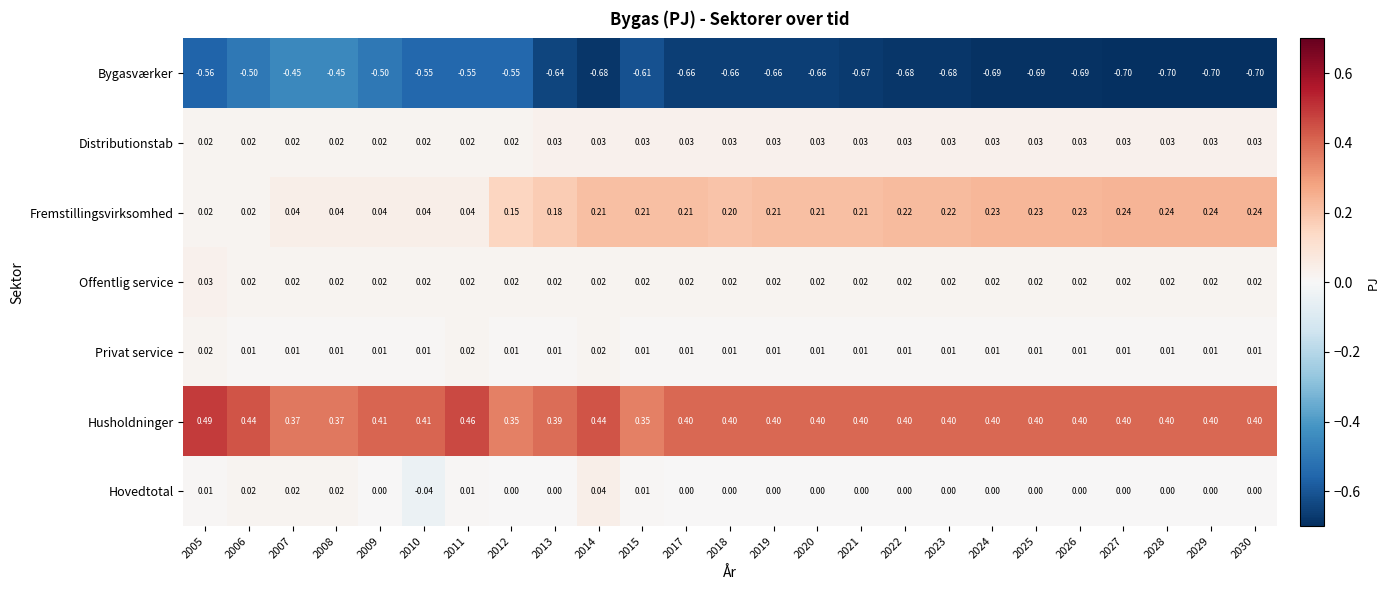

At which category is the sum across all series the highest?

2014